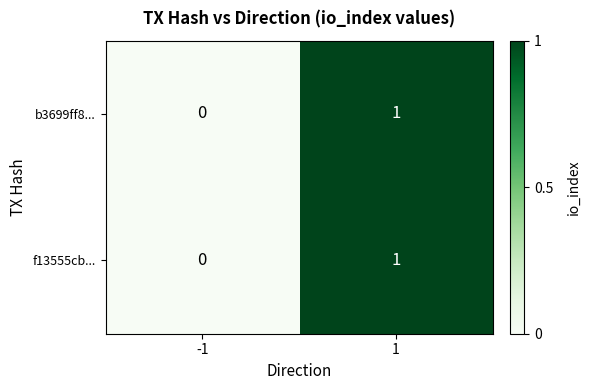

Count the number of data series in this chart.

2